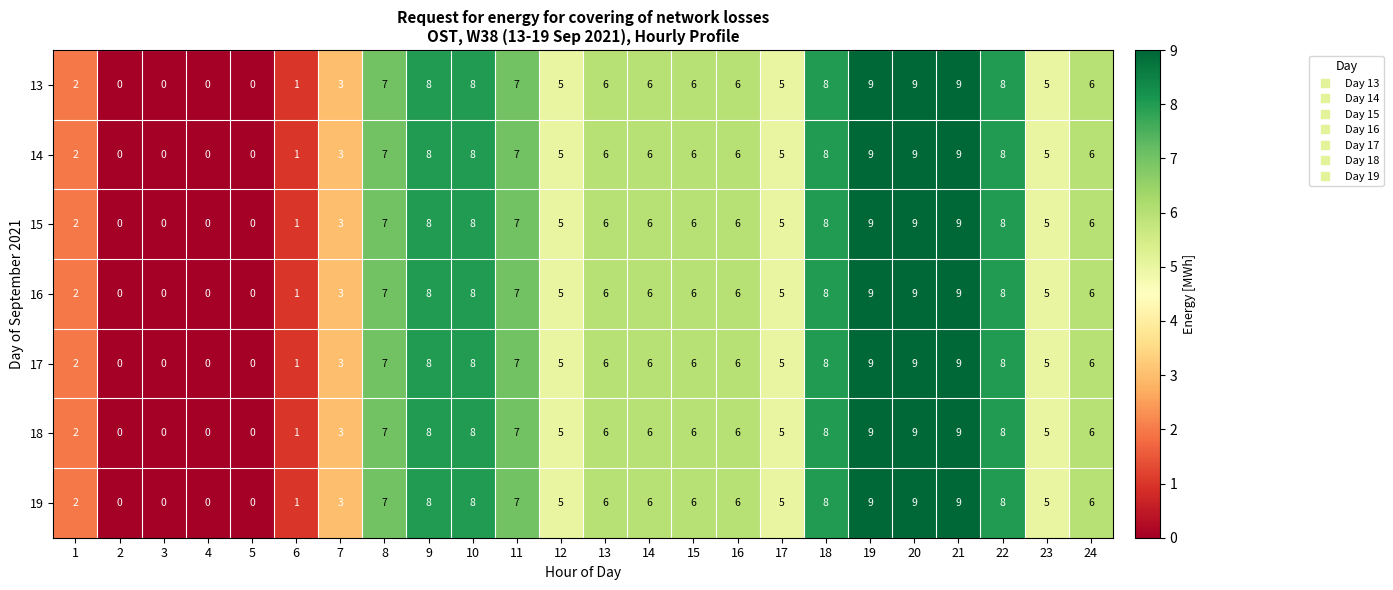

At how many categories does at least one series exceed 4?

17